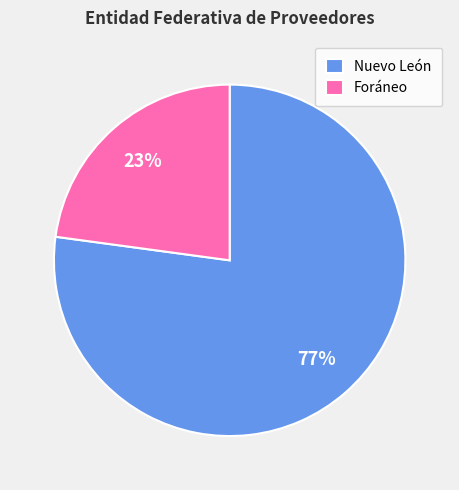

Between Nuevo León and Foráneo, which is larger?

Nuevo León